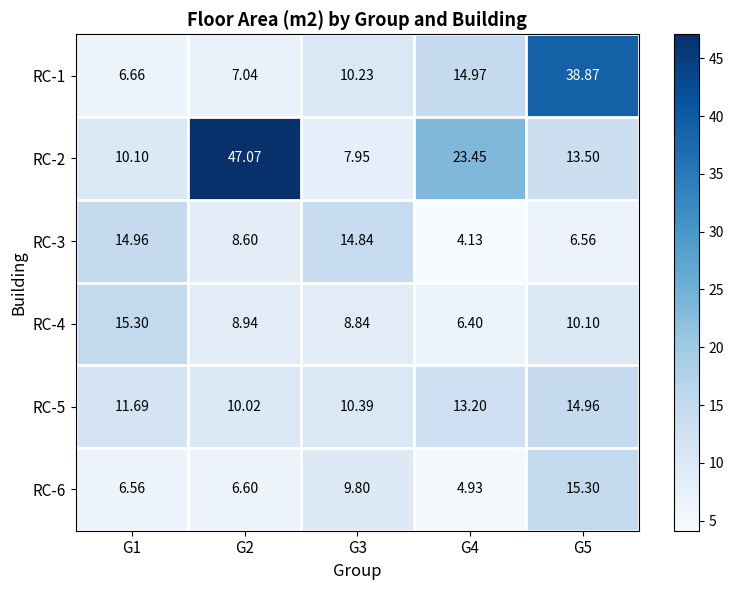

Is the value of RC-1 at G4 greater than the value of RC-6 at G3?

Yes